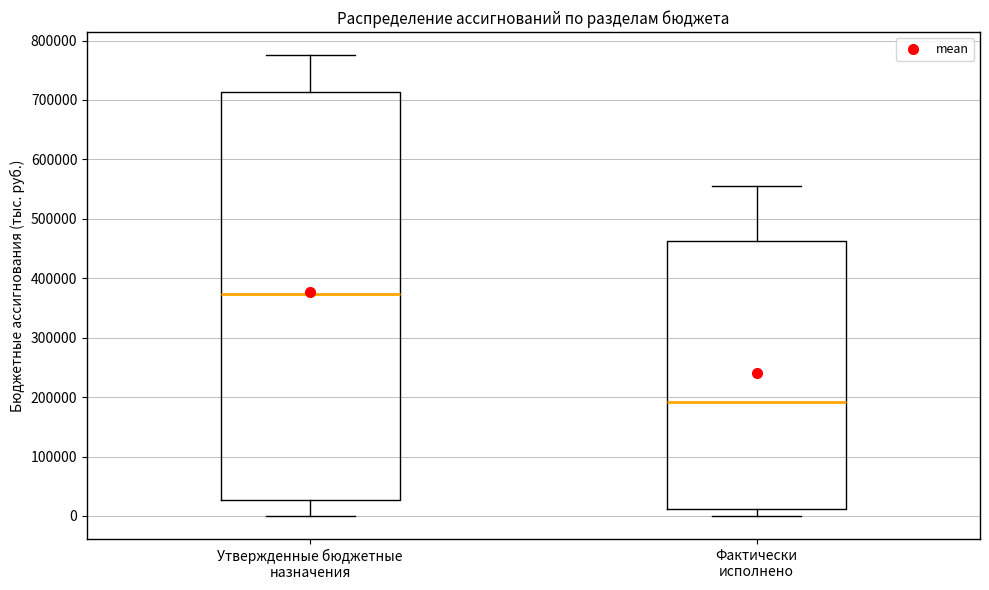

Where is the lower edge of the box for Утвержденные бюджетные назначения on the y-axis? The values are not printed on the chart, so give them approximately, as read against the axis.

30000